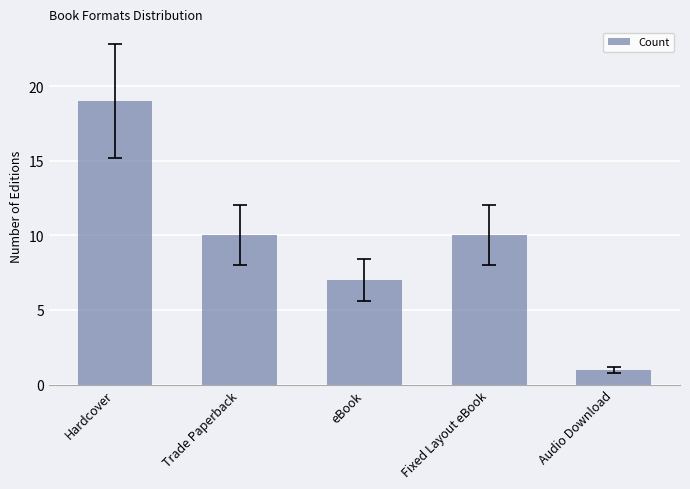

What is the greatest value displayed?

19